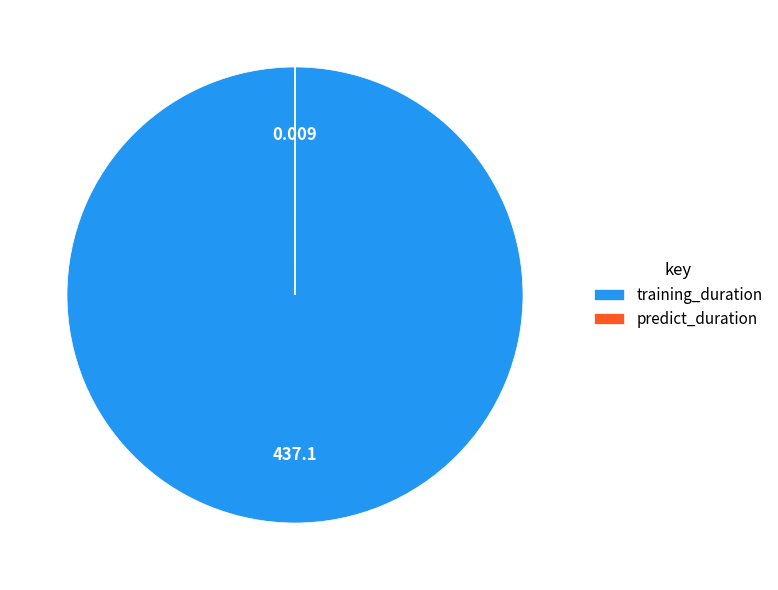

Which category has the biggest portion of the pie?

training_duration